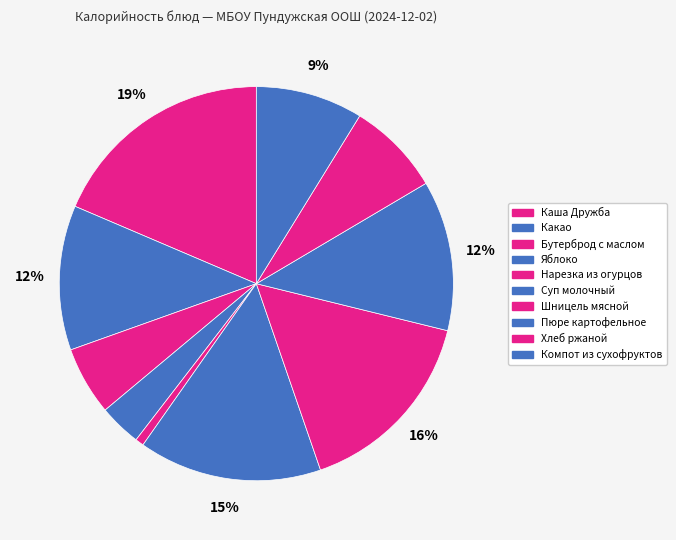

How many slices are in this pie chart?

10